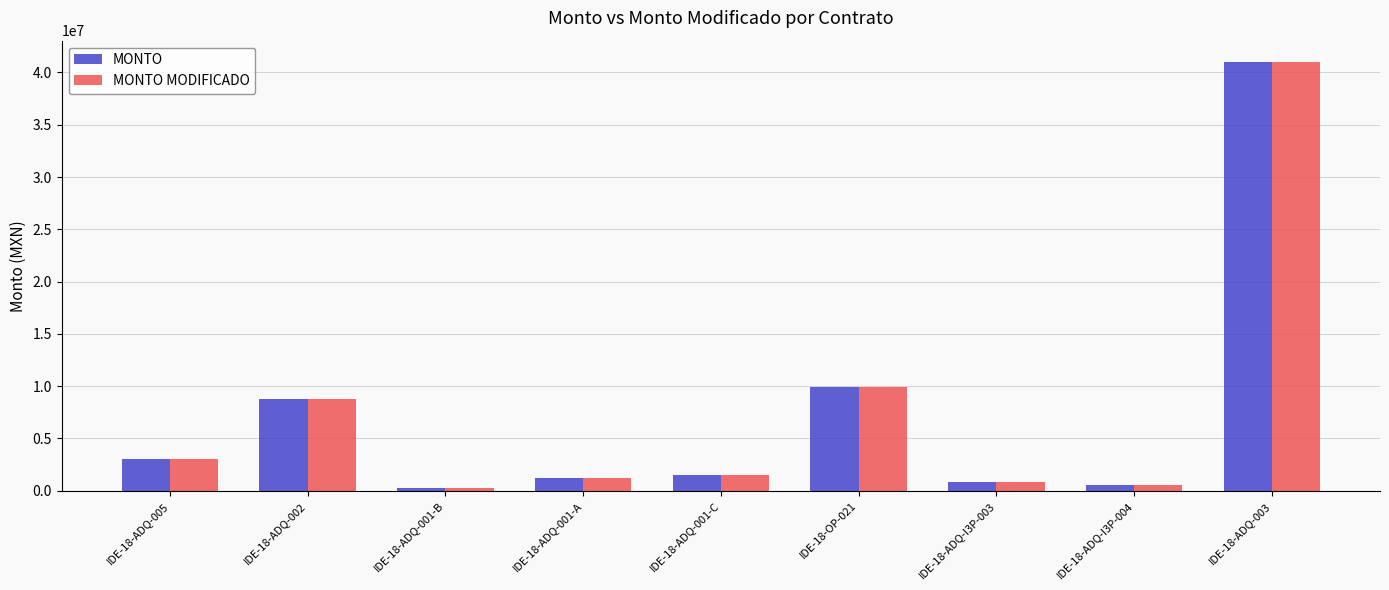

Where is MONTO nearest to the value 20614217?

IDE-18-OP-021